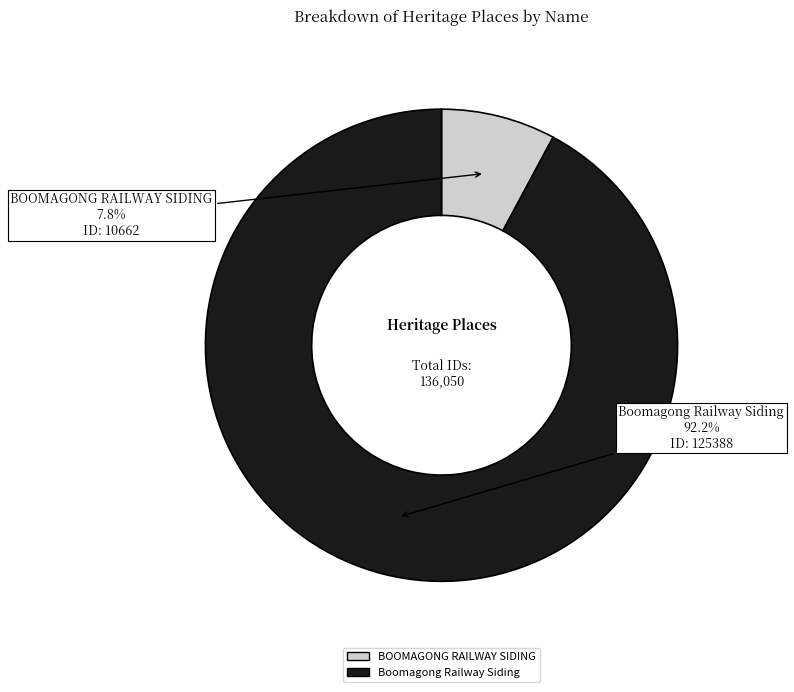

To the nearest percent, what percentage of the pie is BOOMAGONG RAILWAY SIDING?

8%